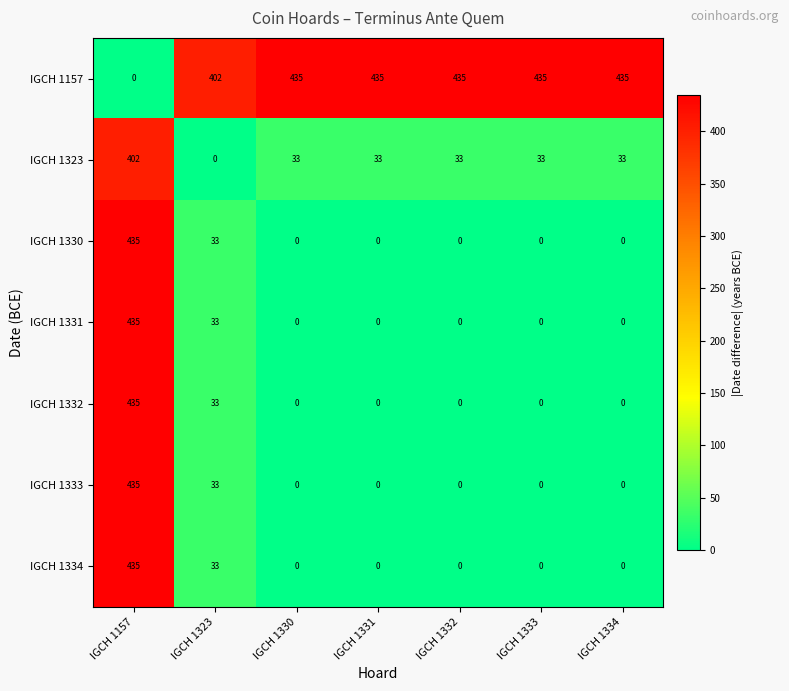

At which category is the sum across all series the highest?

IGCH 1157